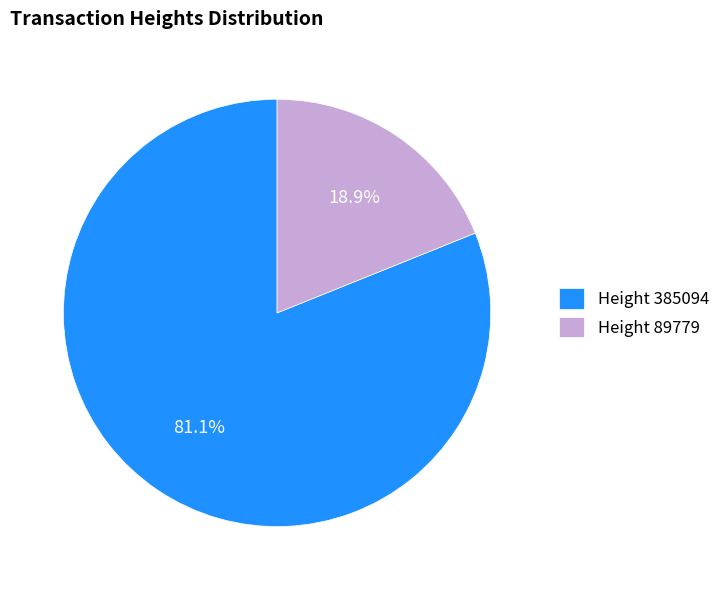

Which has a higher value, Height 385094 or Height 89779?

Height 385094